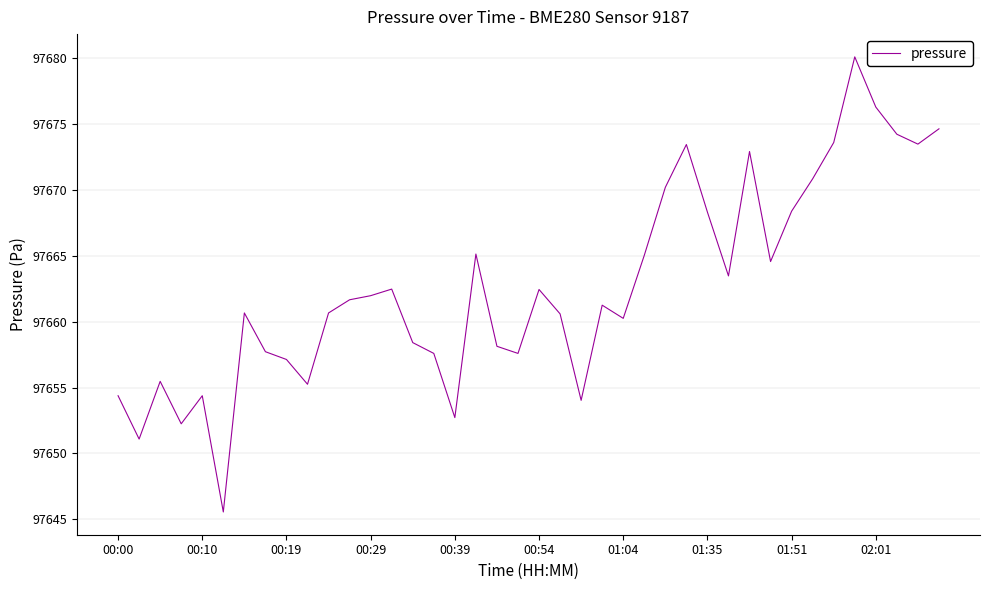

What is the difference between the maximum and minimum values?

34.5